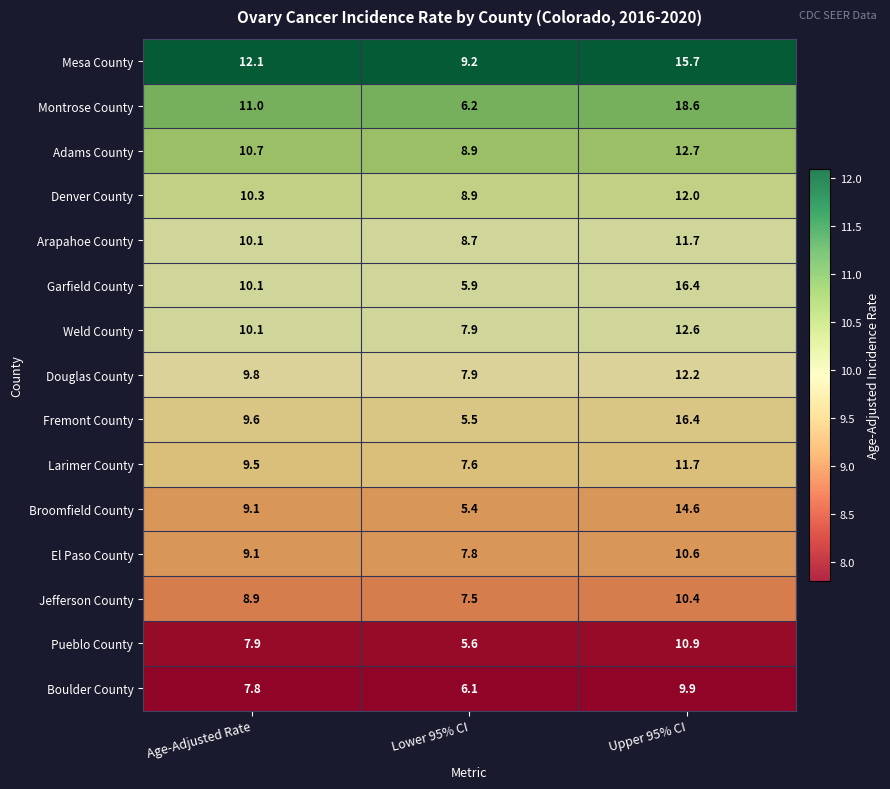

What is the smallest value displayed?

5.4